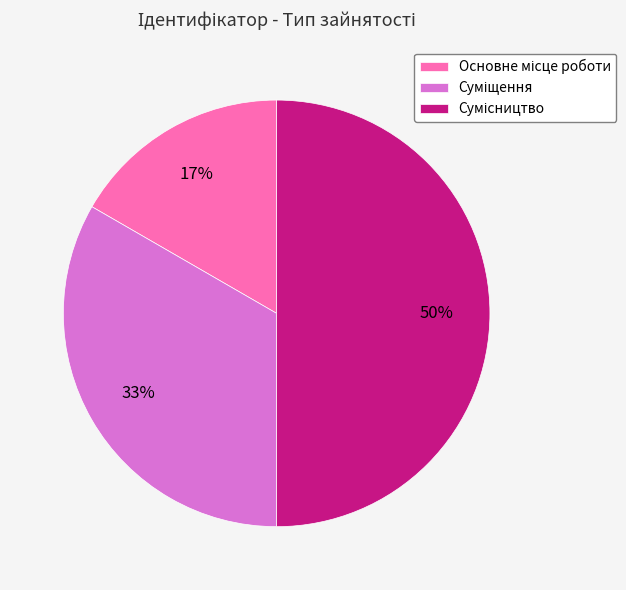

How many slices are in this pie chart?

3